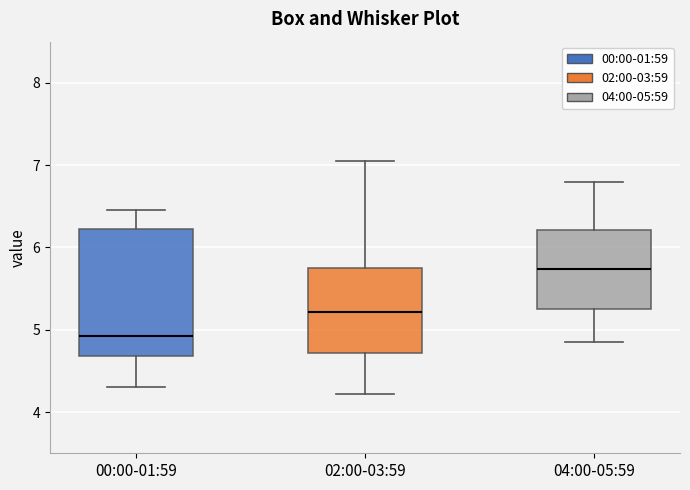

Which box's median line is the highest?

04:00-05:59